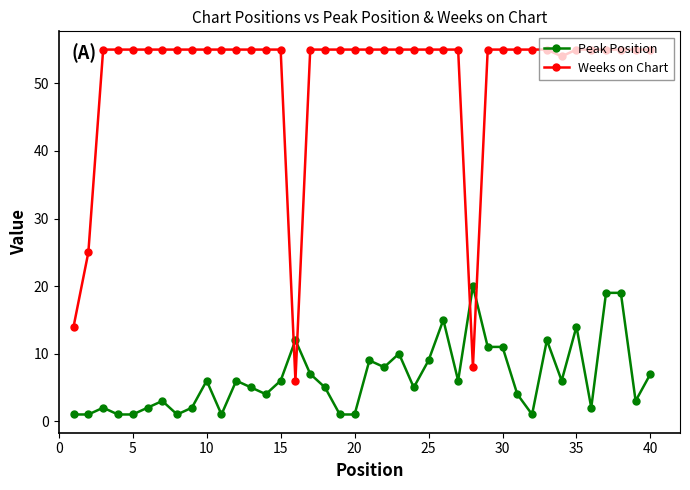

Which series has the widest spread of values?

Weeks on Chart